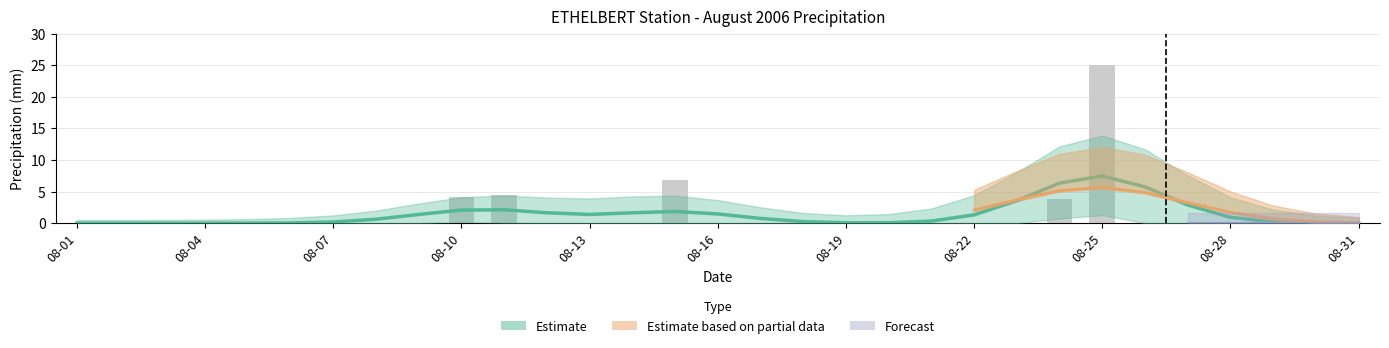

The Total Rain (mm) series shows 15.1 at 2006-08-01. True or false?

False